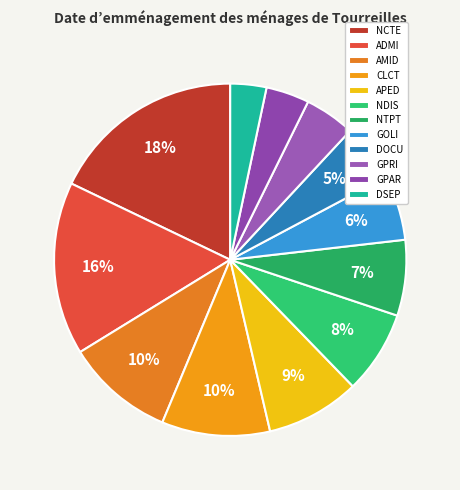

How many segments does this pie chart have?

12